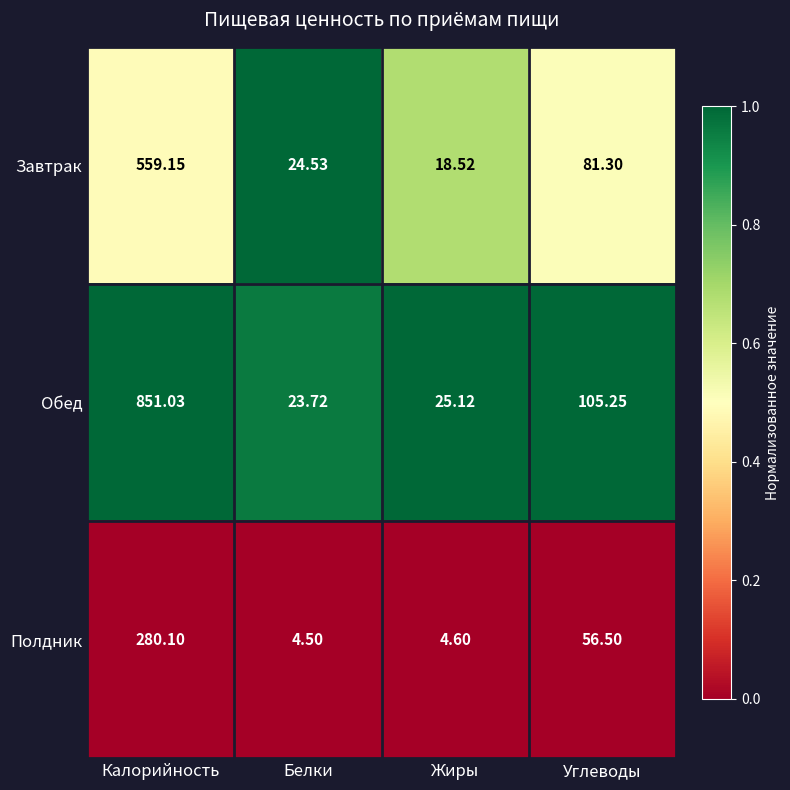

Rank the series by their average value, from lowest to highest.

Полдник, Завтрак, Обед